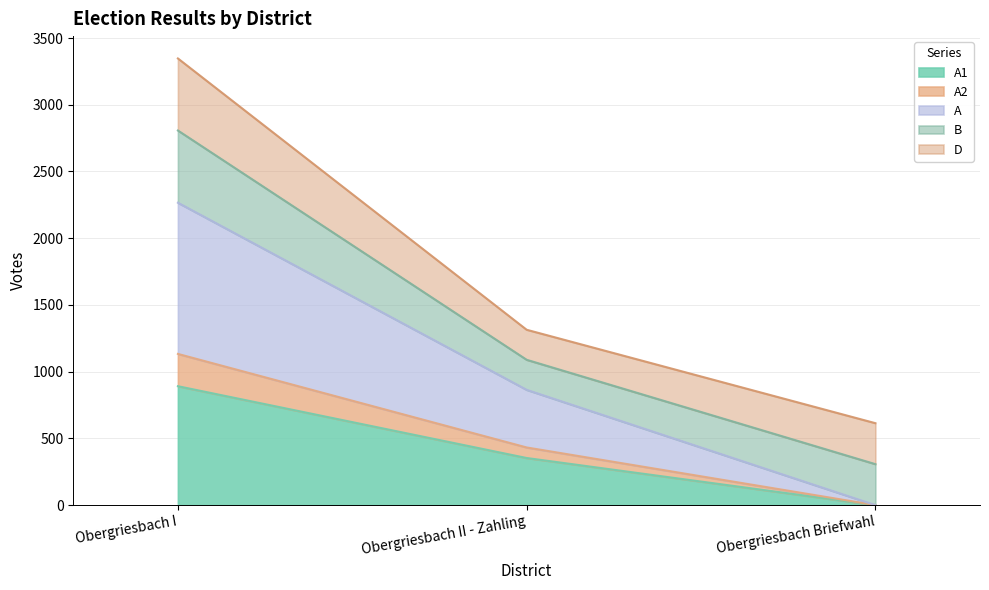

List the labels in order of A2 value, largest first.

Obergriesbach I, Obergriesbach II - Zahling, Obergriesbach Briefwahl